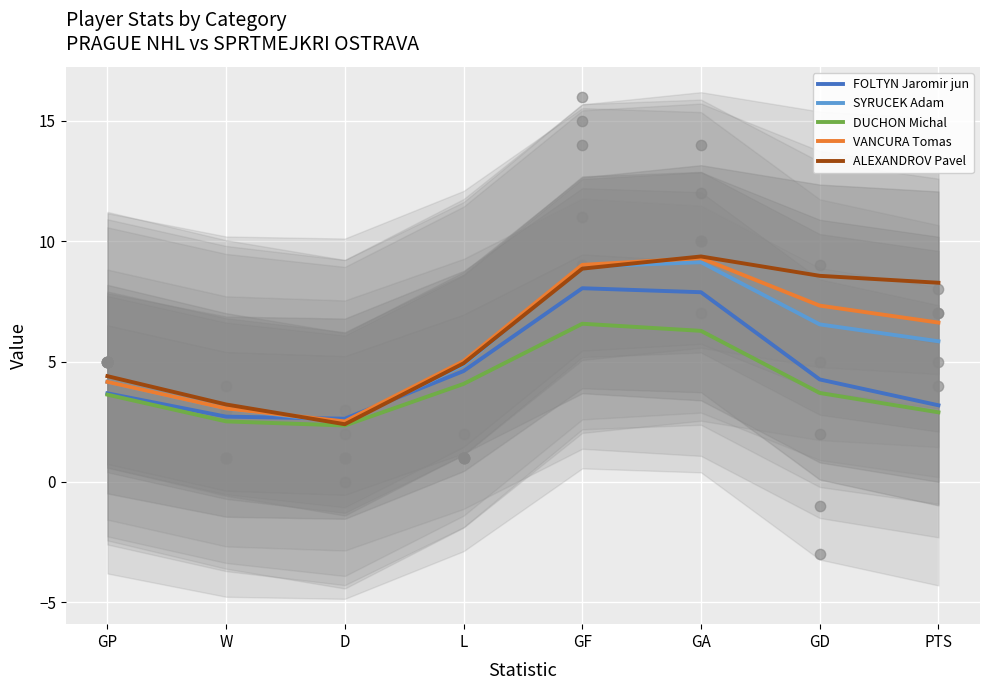

What is the total value across all series at GA?

41.9